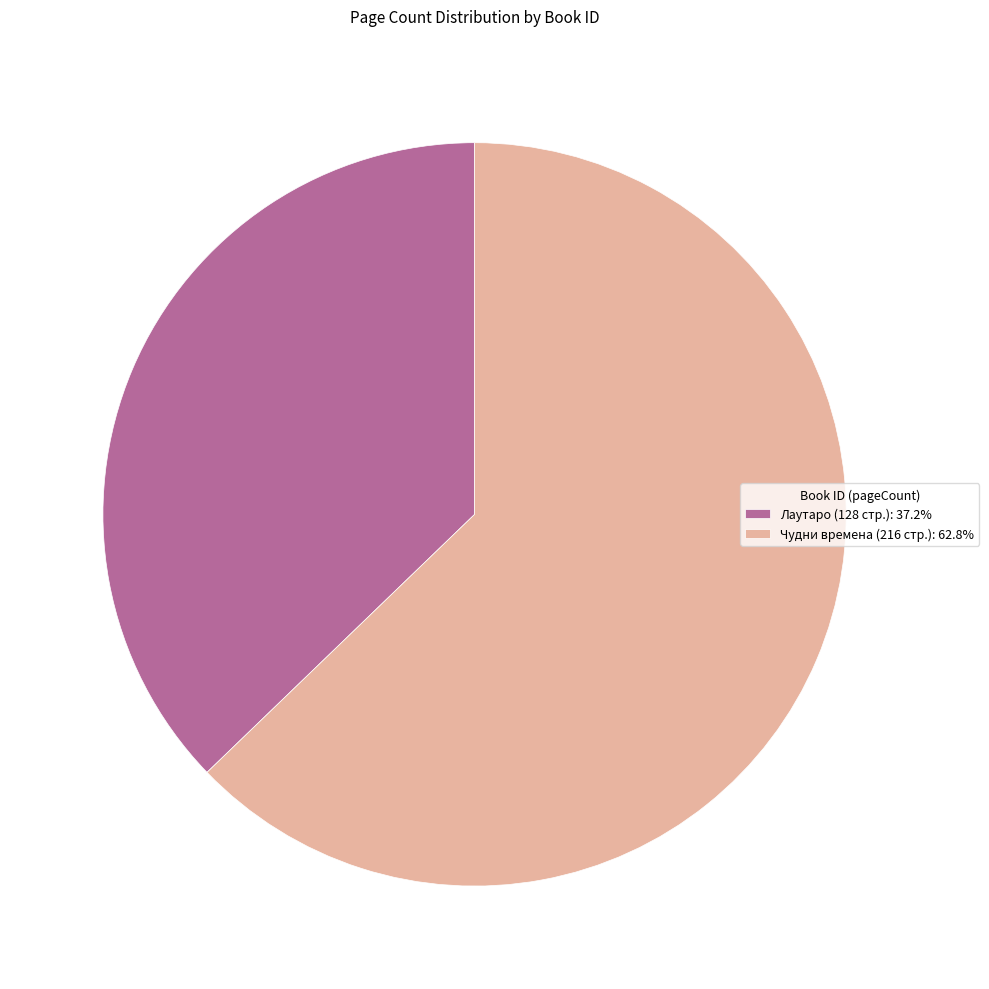

Count the number of slices in the pie.

2